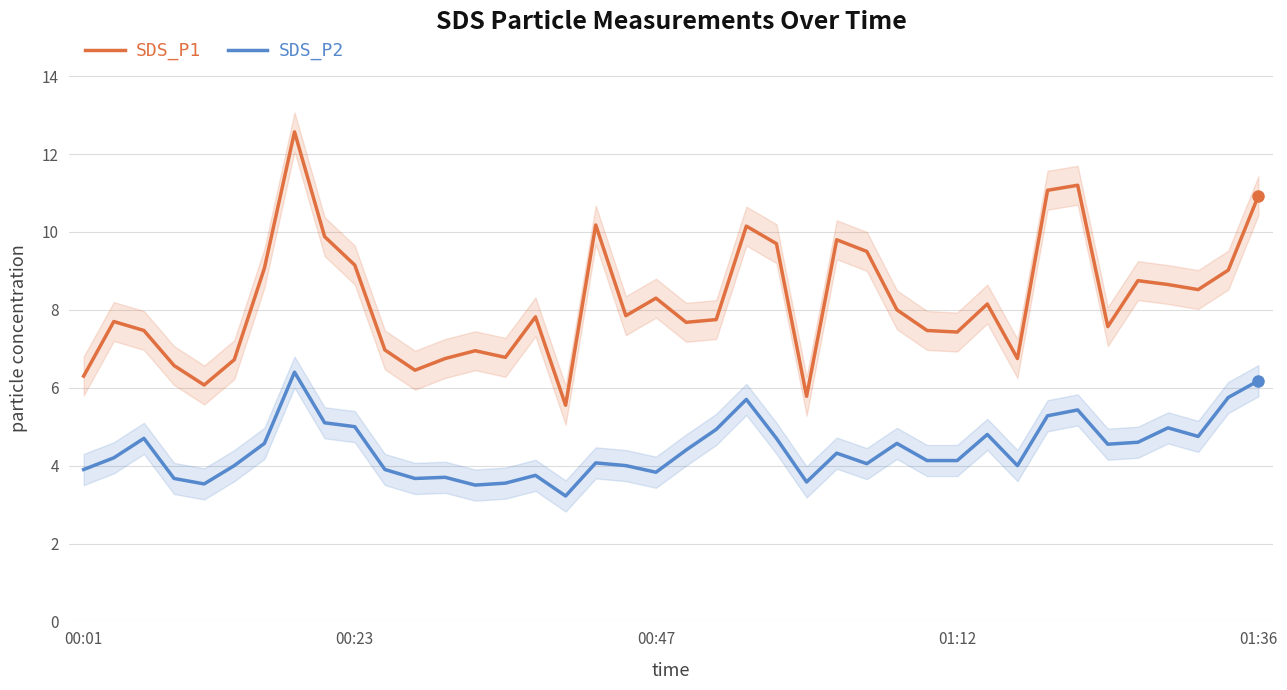

Reading right to left, transcribe all the data shown in this chart.

SDS_P1: 10.9	9.0	8.5	8.7	8.8	7.6	11.2	11.1	6.8	8.2	7.4	7.5	8.0	9.5	9.8	5.8	9.7	10.2	7.8	7.7	8.3	7.8	10.2	5.5	7.8	6.8	7.0	6.8	6.5	7.0	9.2	9.9	12.6	9.1	6.7	6.1	6.6	7.5	7.7	6.3
SDS_P2: 6.2	5.8	4.8	5.0	4.6	4.5	5.4	5.3	4.0	4.8	4.1	4.1	4.6	4.0	4.3	3.6	4.7	5.7	4.9	4.4	3.8	4.0	4.1	3.2	3.8	3.5	3.5	3.7	3.7	3.9	5.0	5.1	6.4	4.6	4.0	3.5	3.7	4.7	4.2	3.9